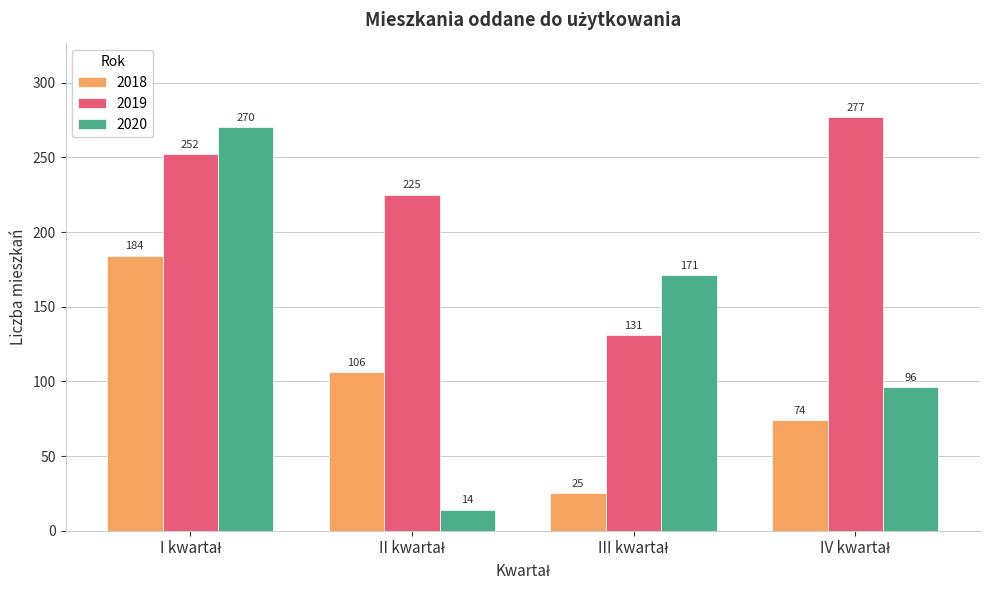

What is the maximum value for 2020?

270